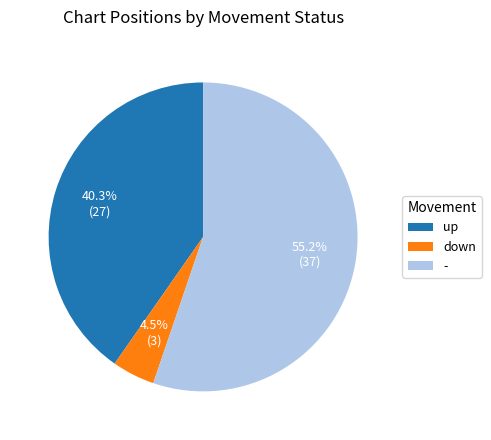

What is the ratio of the value at - to the value at up?

1.4